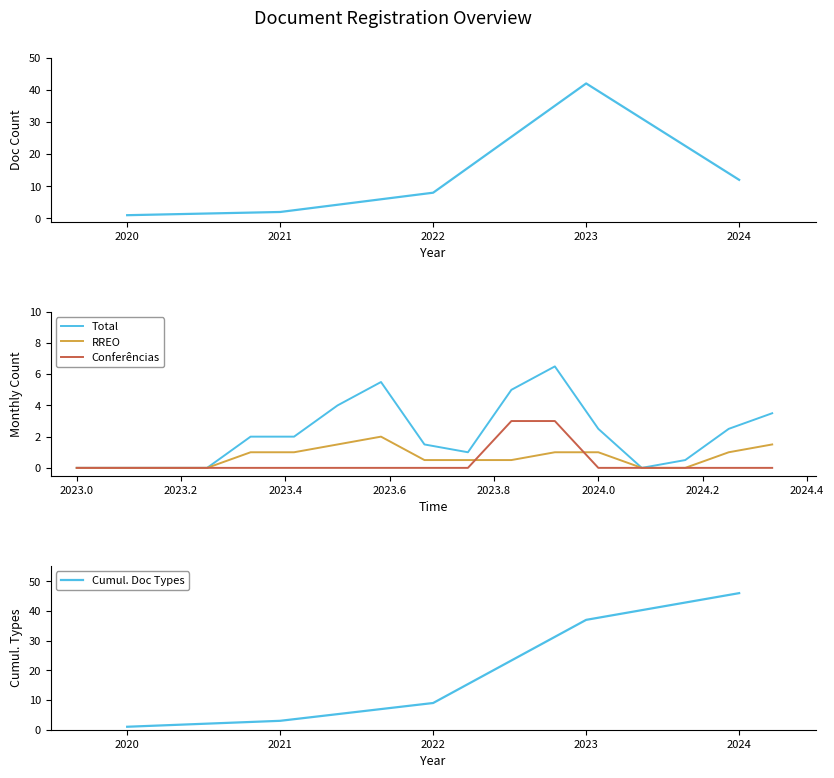

True or false: Documents Registered and Unique Doc Types intersect in this chart.

False